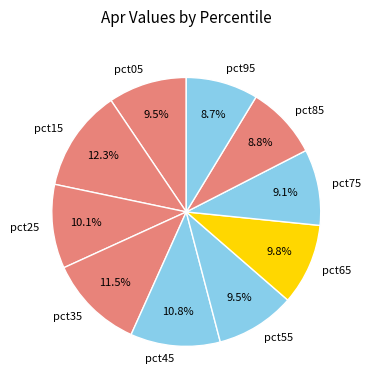

To the nearest percent, what is the difference between the largest and smallest slice percentages?

4%